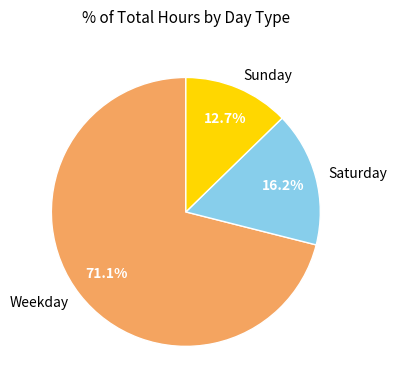

How many segments does this pie chart have?

3